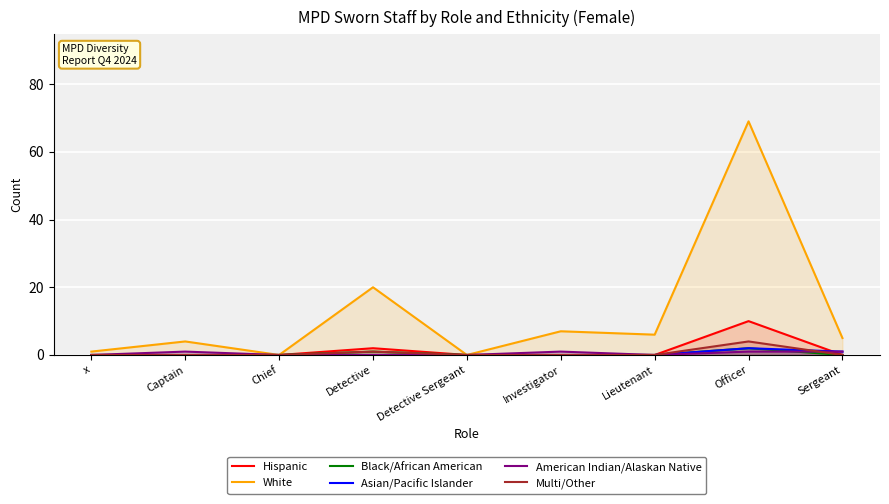

At how many categories does at least one series exceed 0?

7